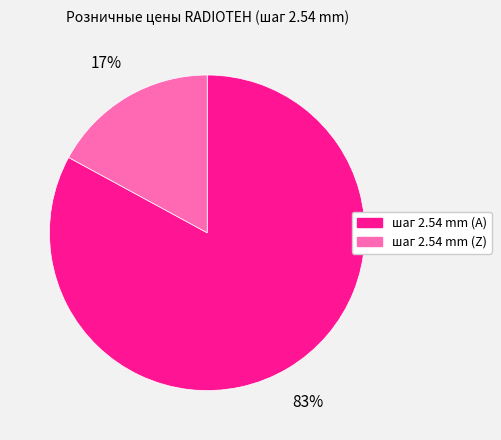

Count the number of slices in the pie.

2